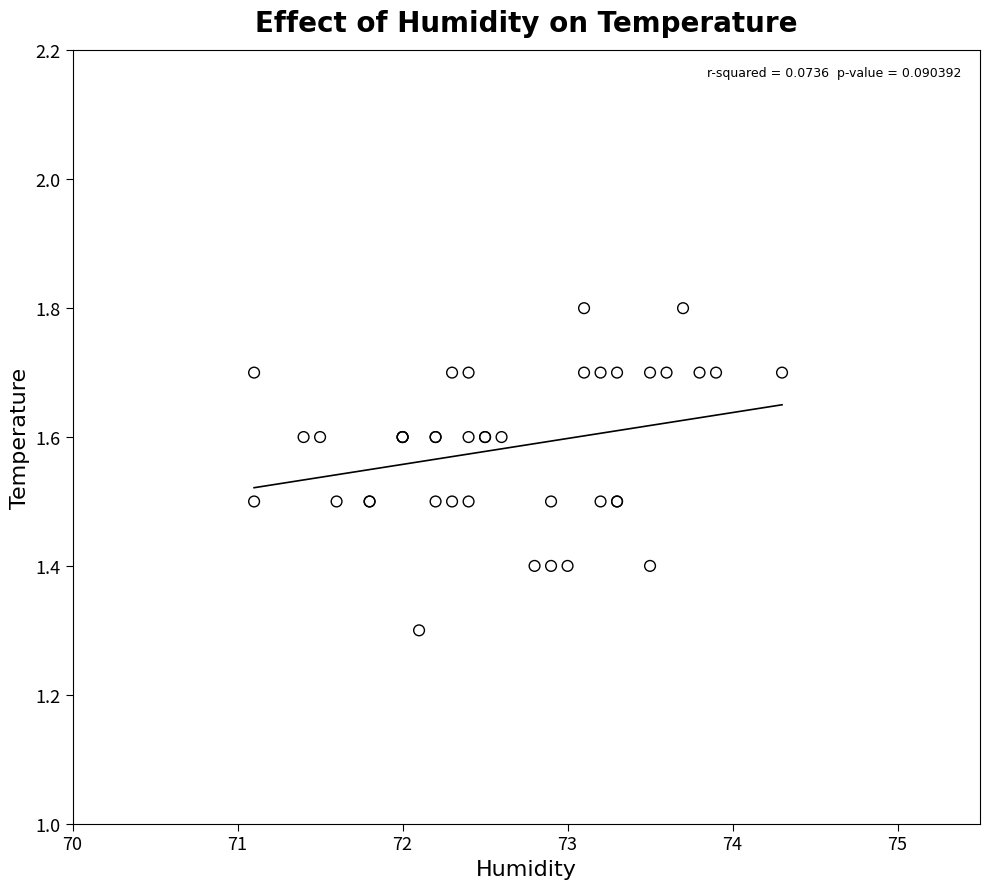

What Y value in the scatter plot is closest to 1?

1.3